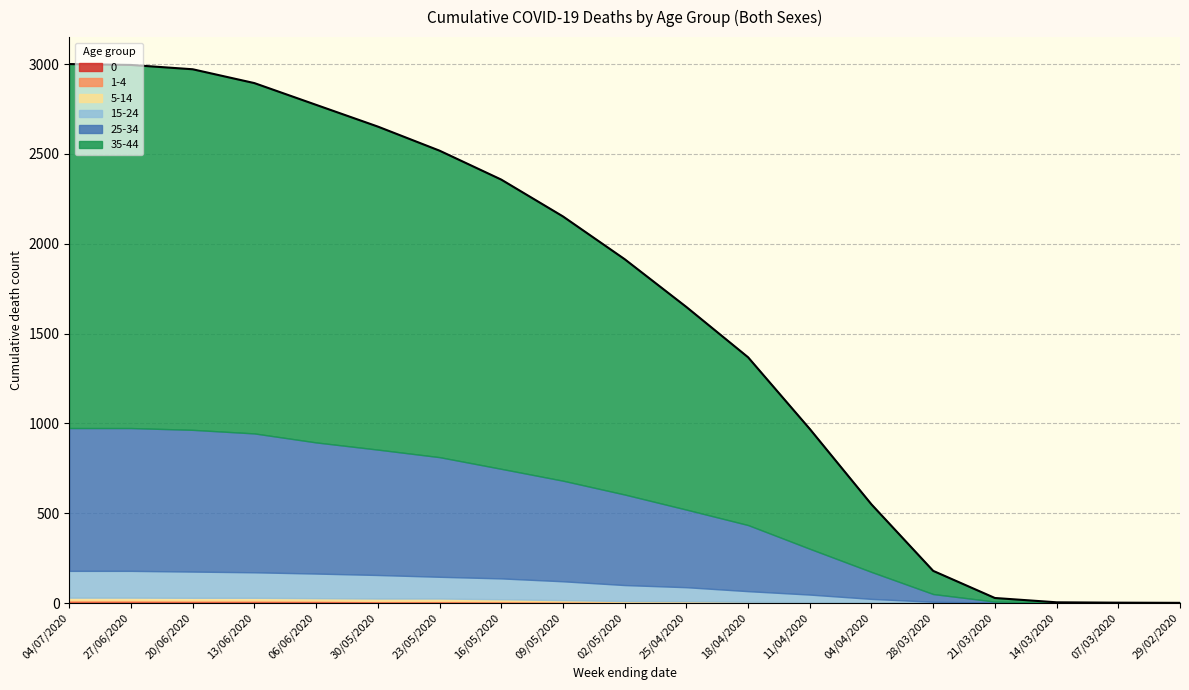

How many lines are shown in the chart?

6